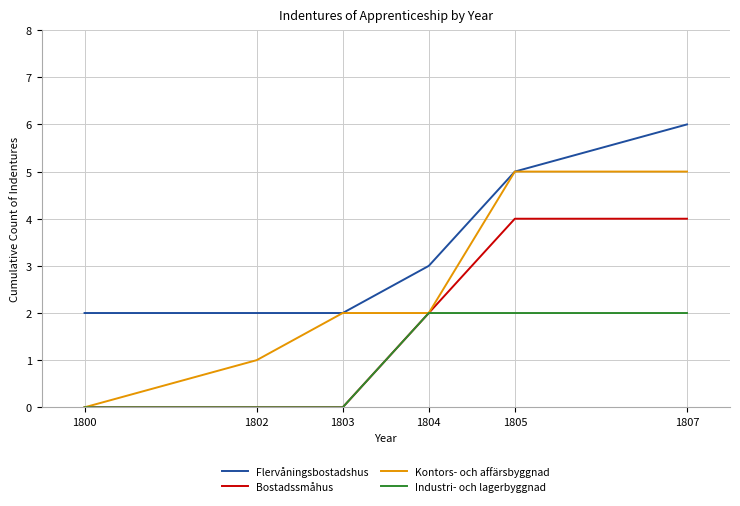

The Bostadssmåhus series shows 7 at 1807. True or false?

False